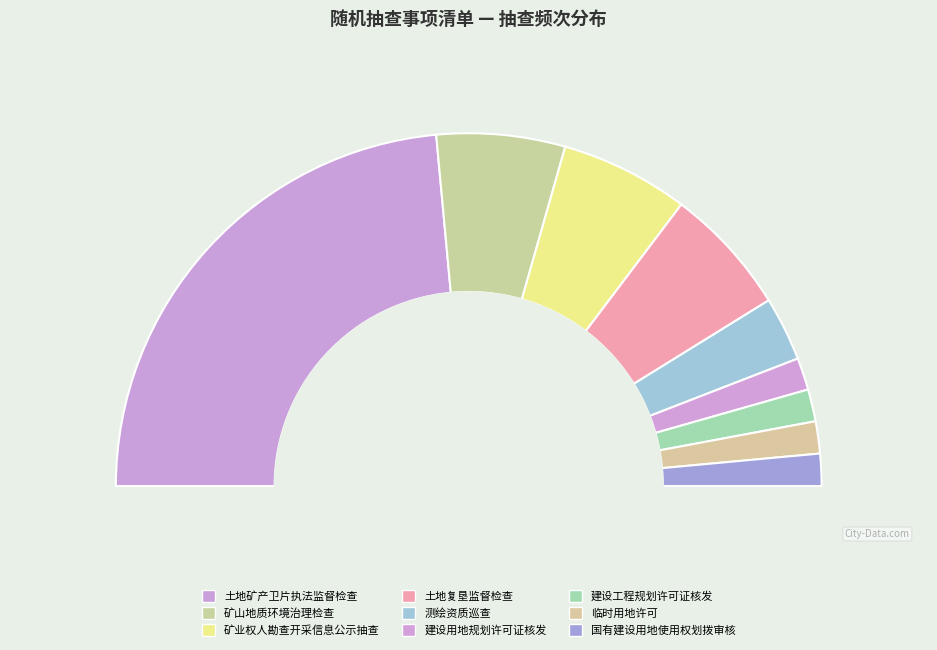

Which slice is the smallest?

建设用地规划许可证核发